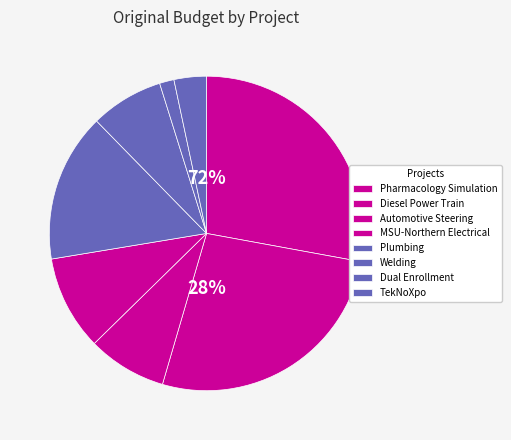

Does Welding account for over 50% of the chart?

No